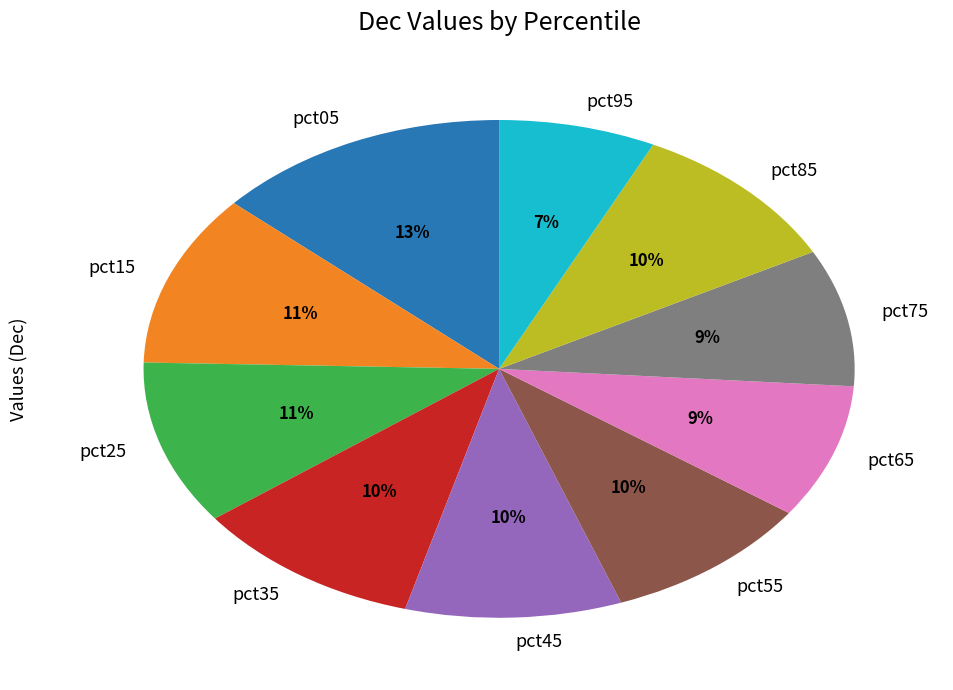

To the nearest percent, what portion does pct65 represent?

9%